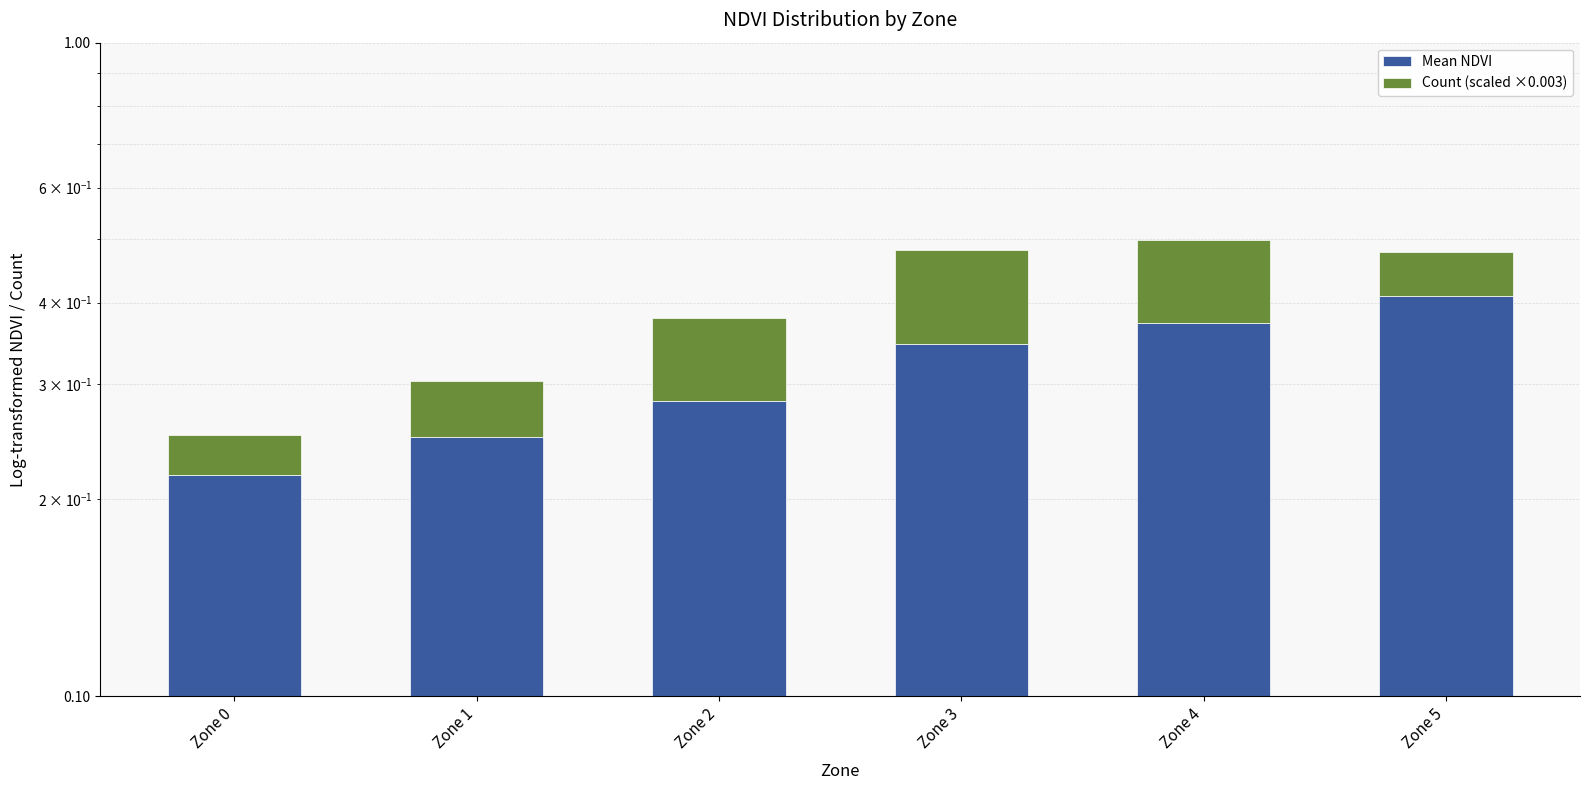

True or false: Mean NDVI has a value of 0.2 at Zone 3.

False